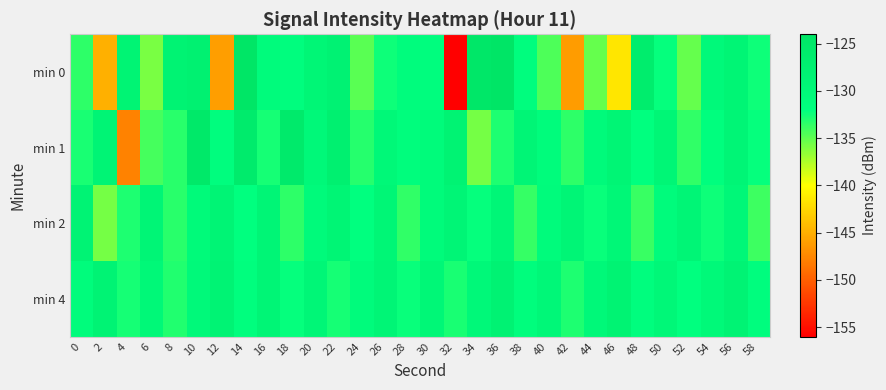

At 10, list the series in order from smallest to largest.

min 2, min 4, min 0, min 1